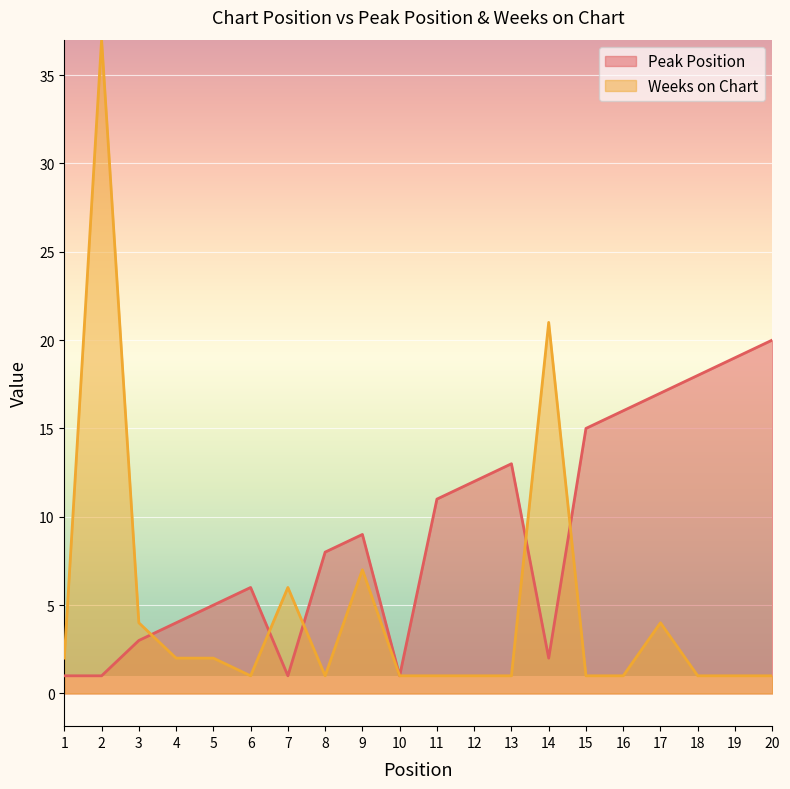

What is the difference between the second highest and minimum values in the Peak Position series?

18